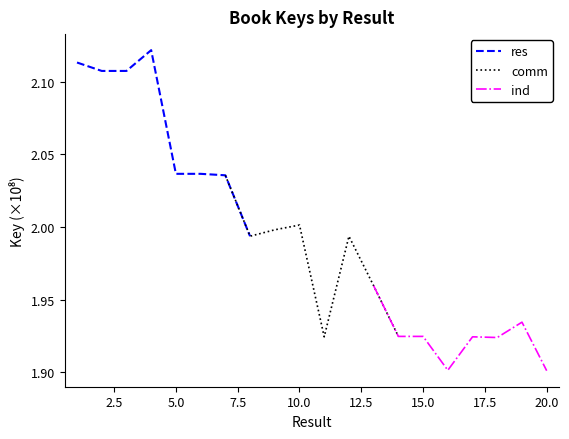

How many series are shown in this chart?

3